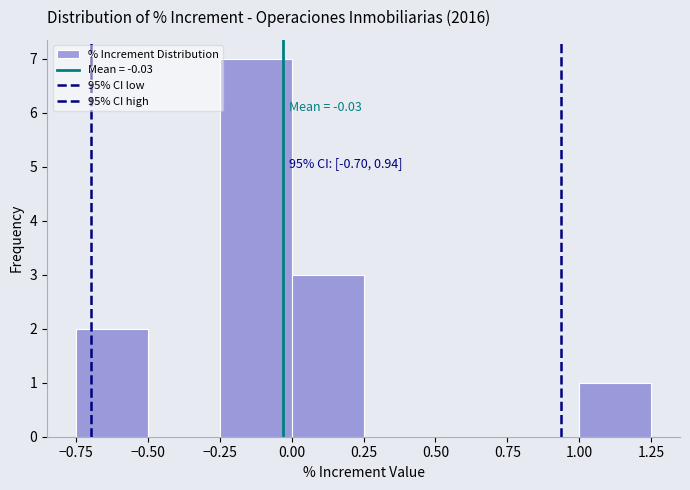

Over which range of the x-axis is the bar tallest?

-0.25 to 0.00